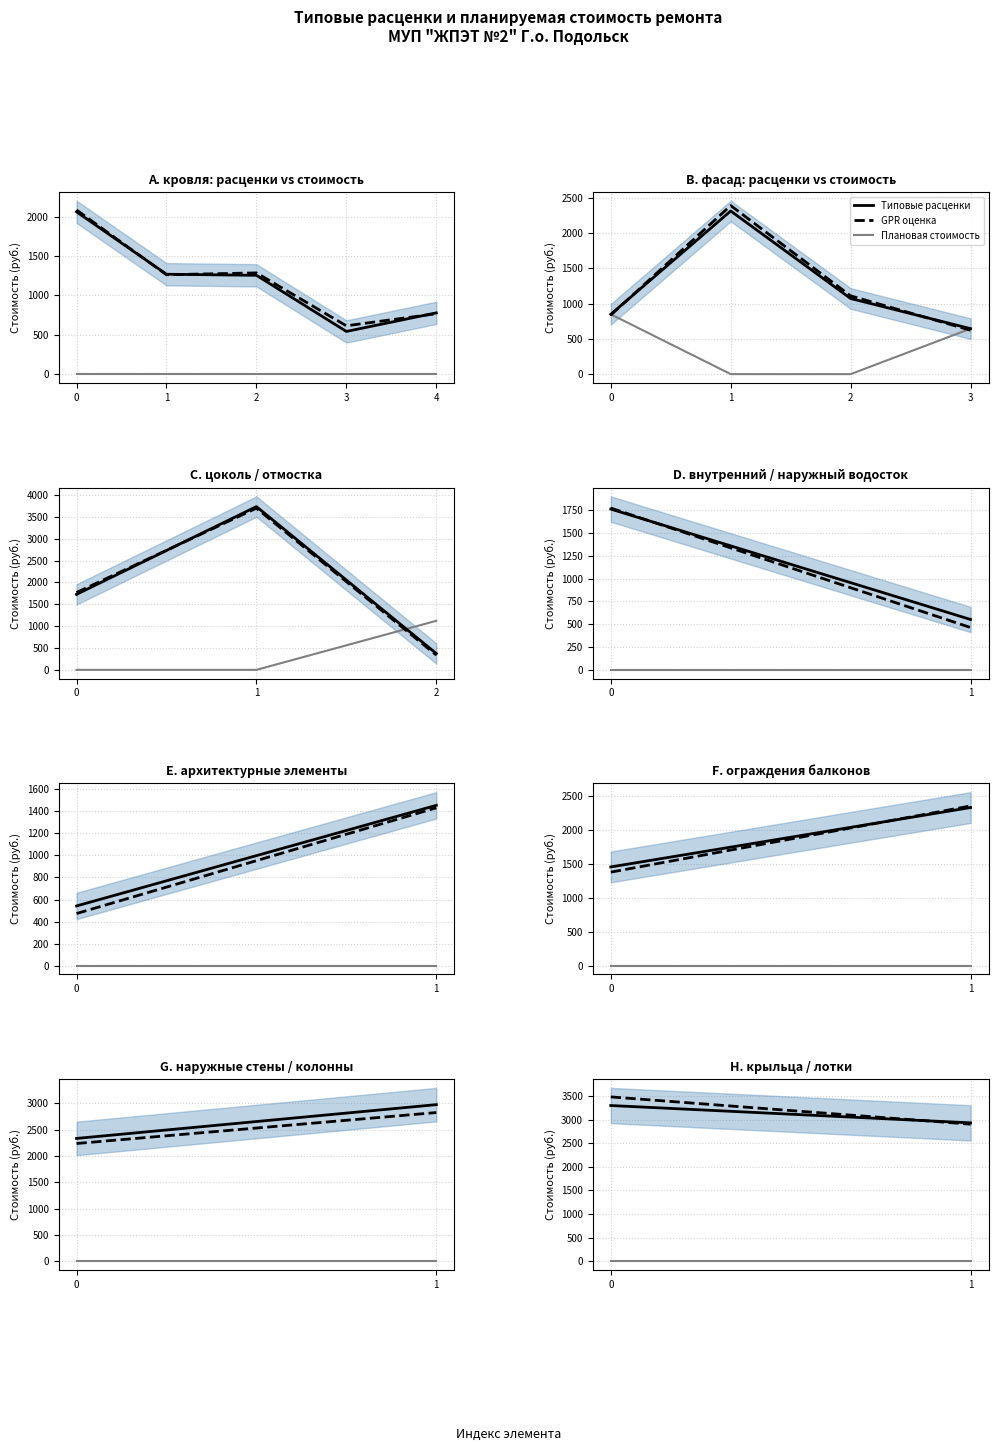

The Типовые расценки series shows 1373.4 at 1. True or false?

False